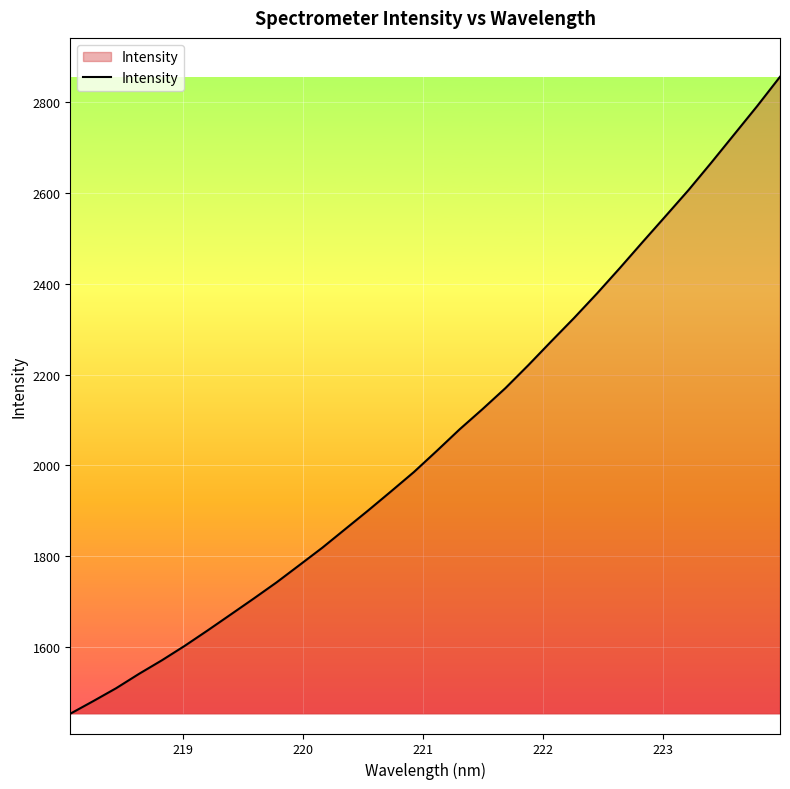

What is the difference between the maximum and minimum values?

1403.3